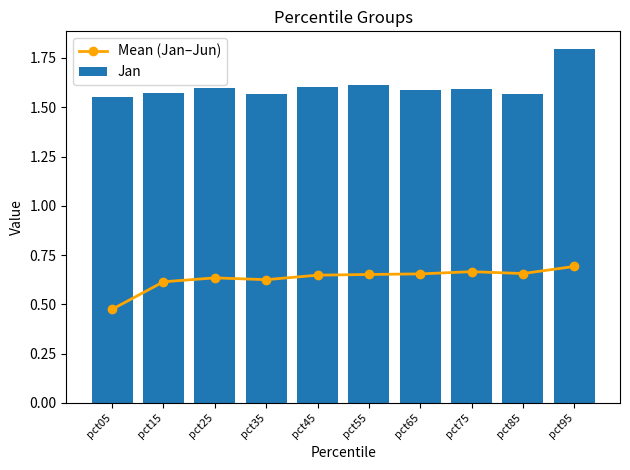

List the labels in order of Jan value, smallest first.

pct05, pct35, pct85, pct15, pct65, pct75, pct25, pct45, pct55, pct95